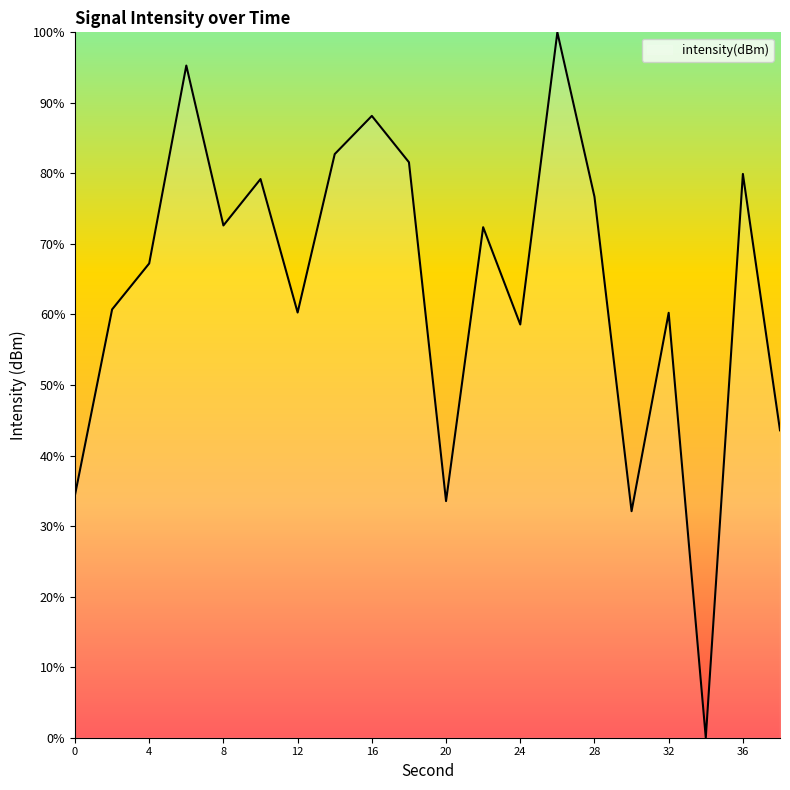

What is the greatest value displayed?

100.0